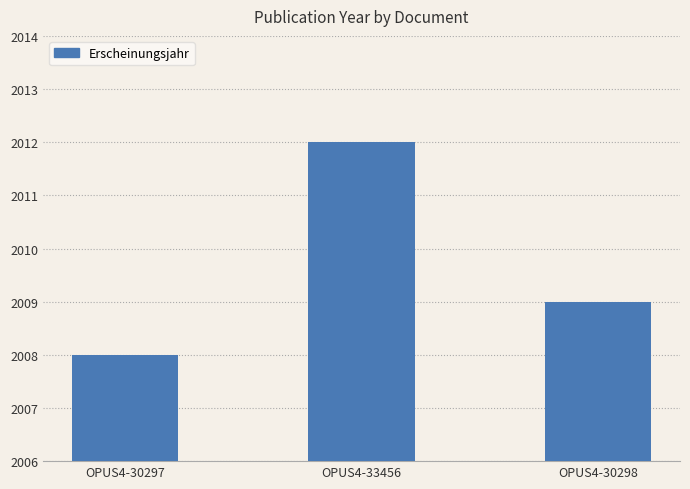

What is the smallest value displayed?

2008